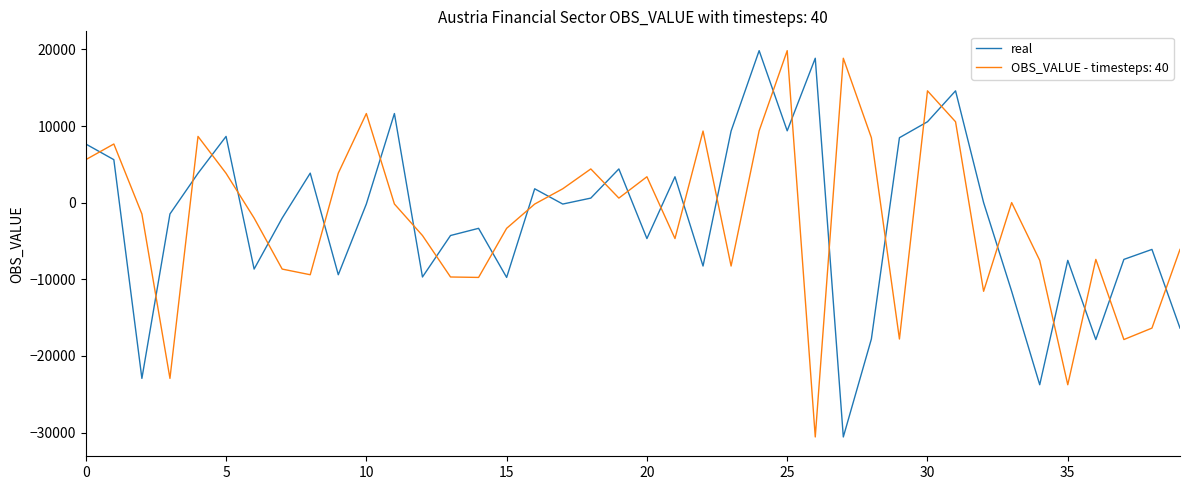

What is the smallest value displayed?

-30567